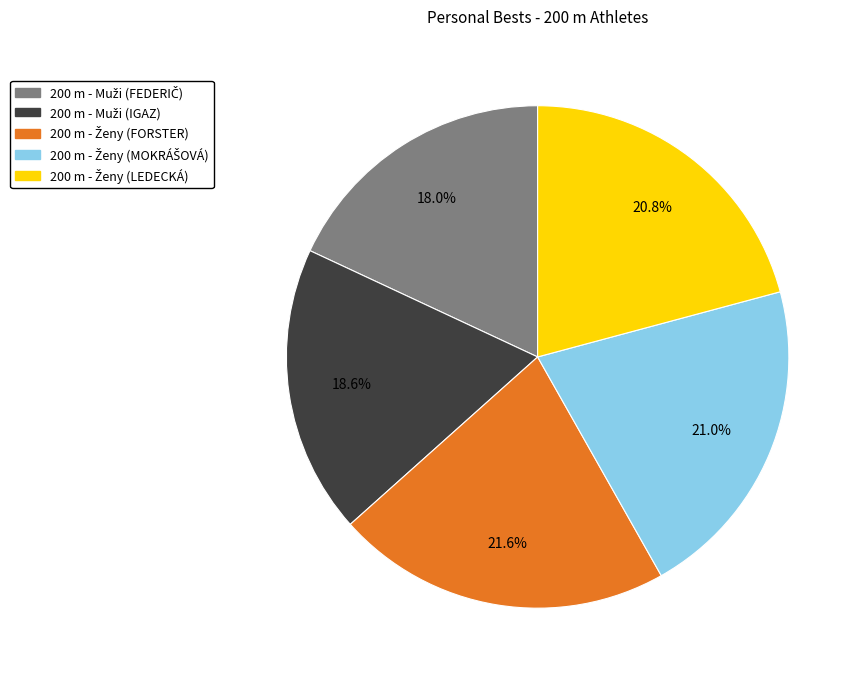

Is there any slice that represents more than half of the pie?

No